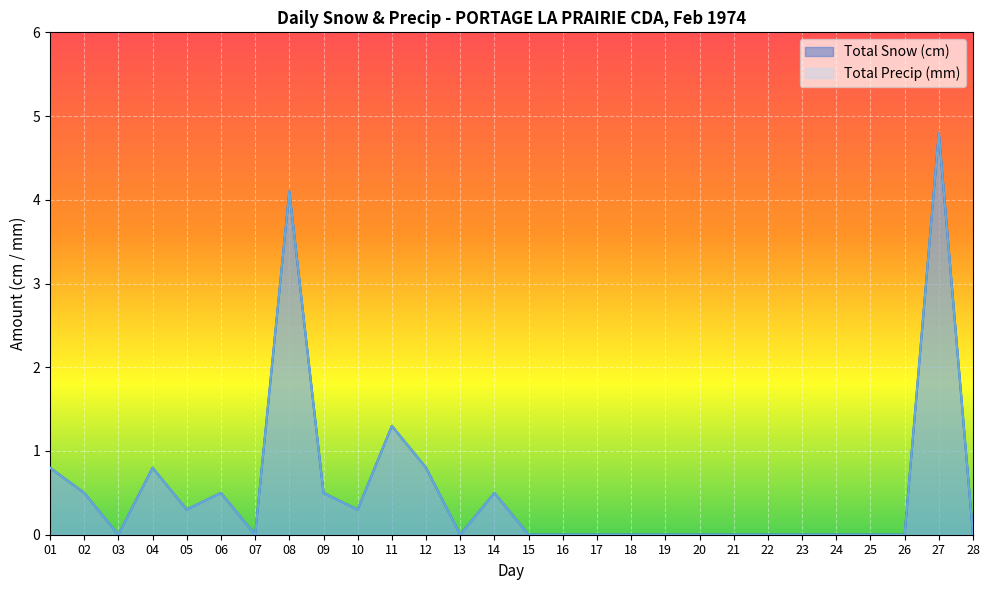

Which series changed the most between 08 and 13?

Total Snow (cm)